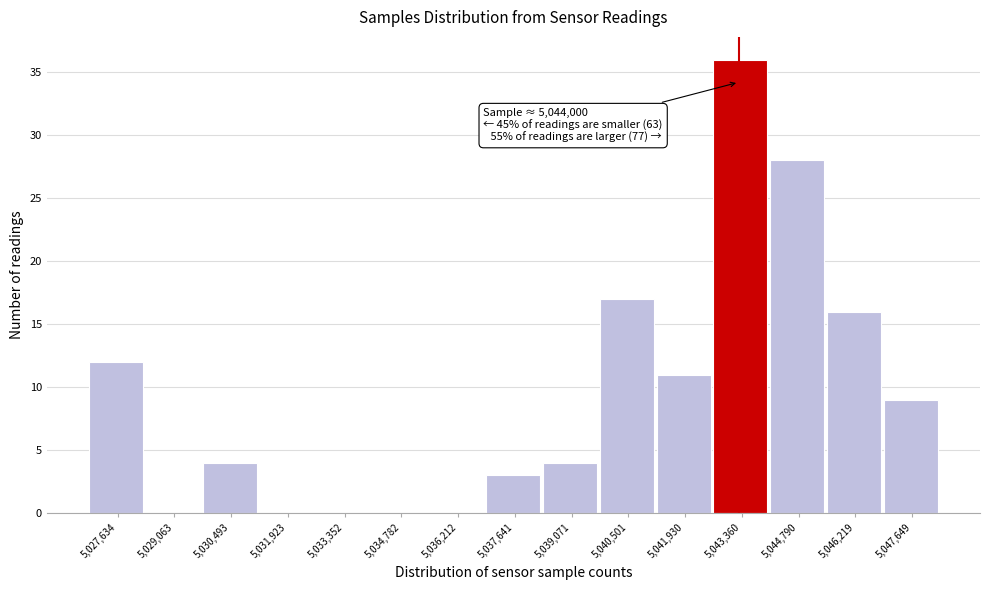

Reading left to right, transcribe all the data shown in this chart.

5,027,634=12	5,029,063=0	5,030,493=4	5,031,923=0	5,033,352=0	5,034,782=0	5,036,212=0	5,037,641=3	5,039,071=4	5,040,501=17	5,041,930=11	5,043,360=36	5,044,790=28	5,046,219=16	5,047,649=9